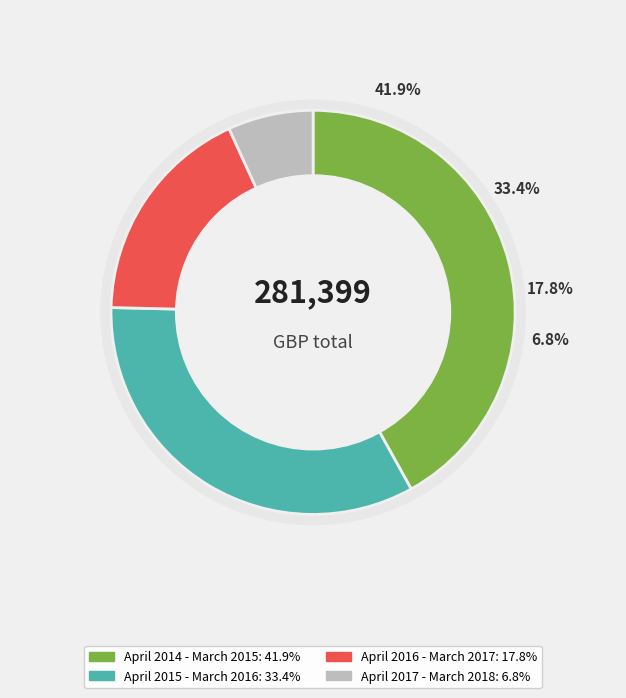

How many slices are in this pie chart?

4